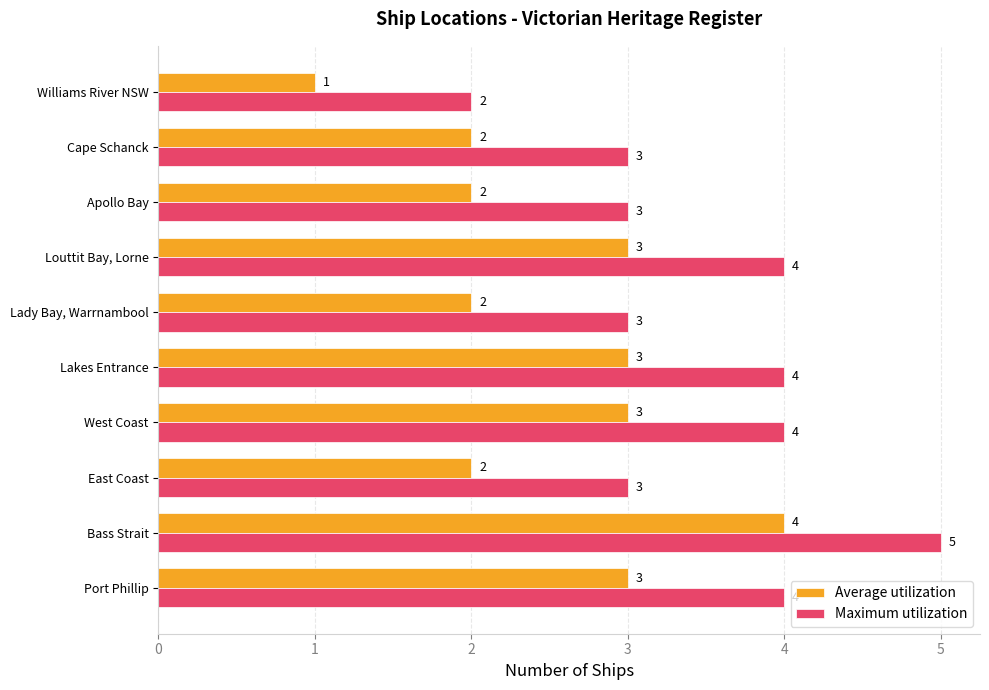

At which category is the sum across all series the highest?

Bass Strait